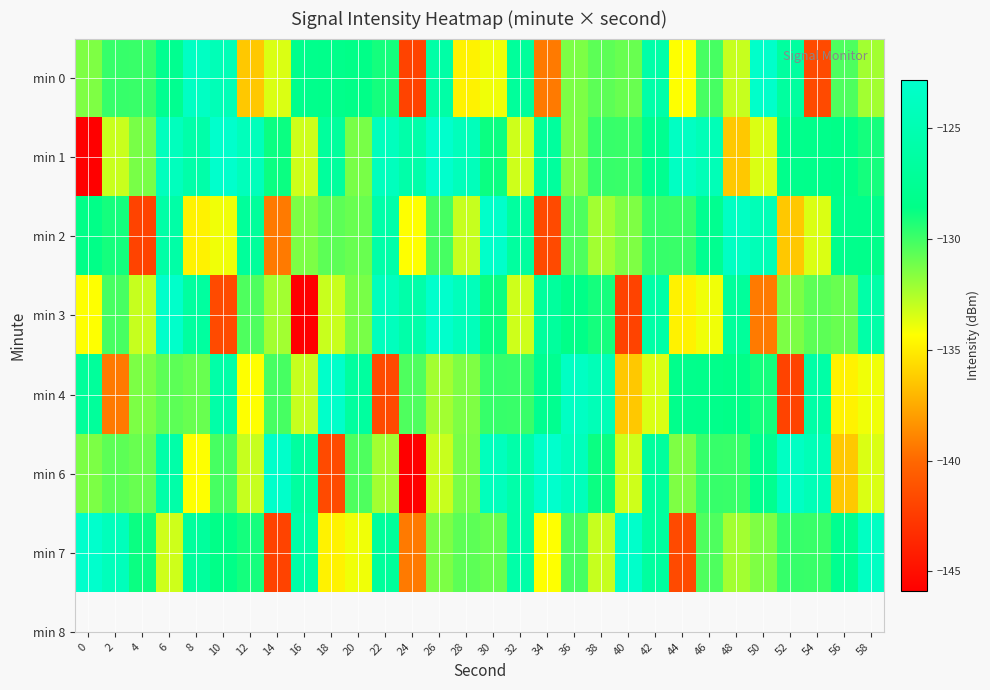

How many distinct data groups are displayed?

7